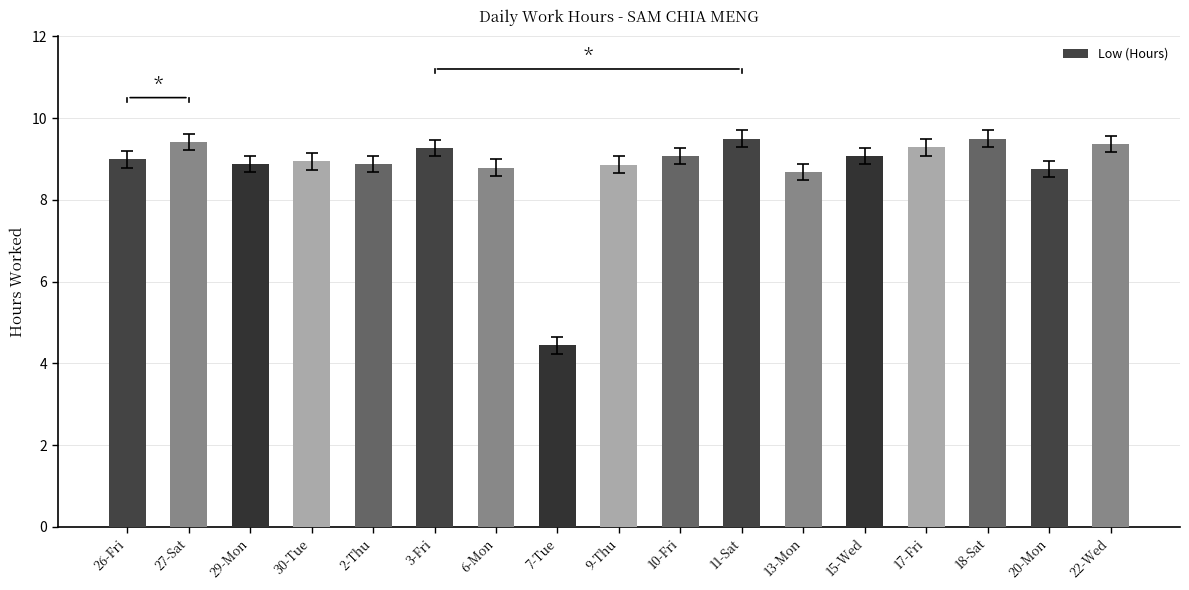

What is the value of the 14th bar from the left?

9.3